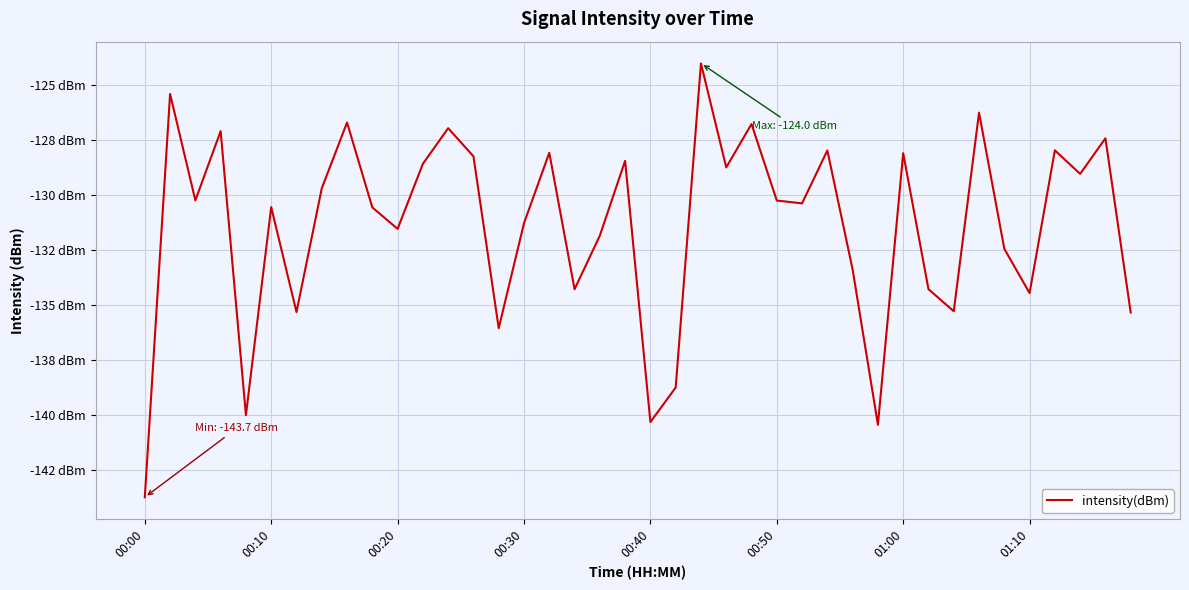

Is this an area chart (filled region under the line)?

No